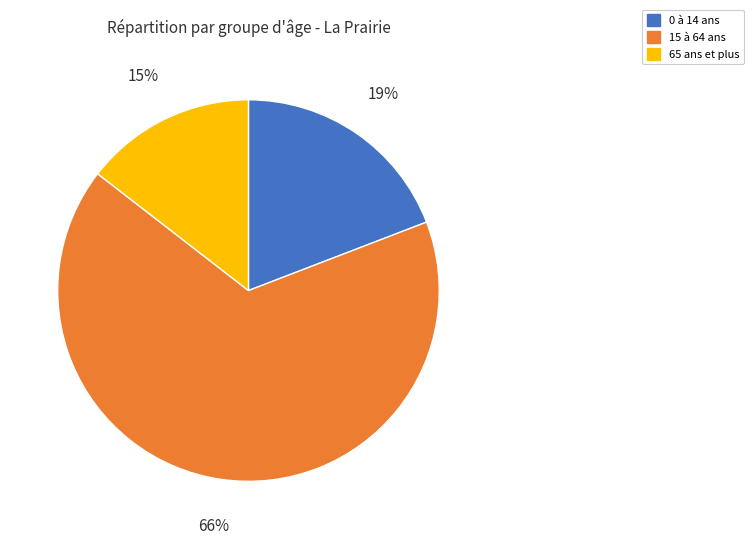

Approximately how many times larger is the value at 0 à 14 ans compared to 65 ans et plus?

1.3